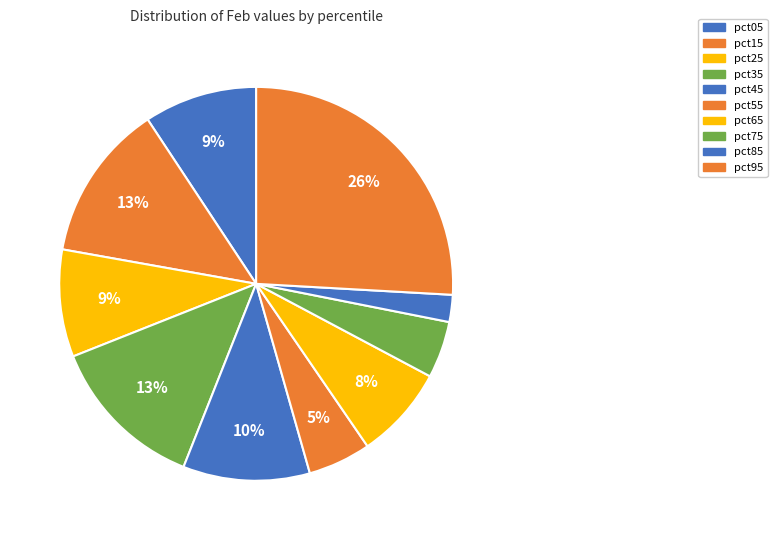

To the nearest percent, what portion does pct85 represent?

2%